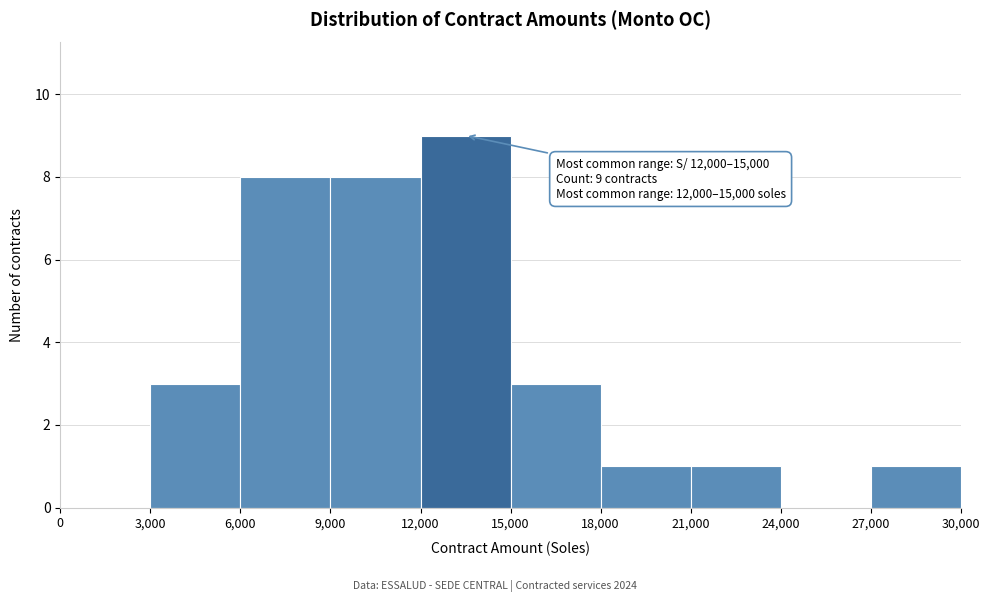

Over which range of the x-axis is the bar tallest?

12,000 to 15,000